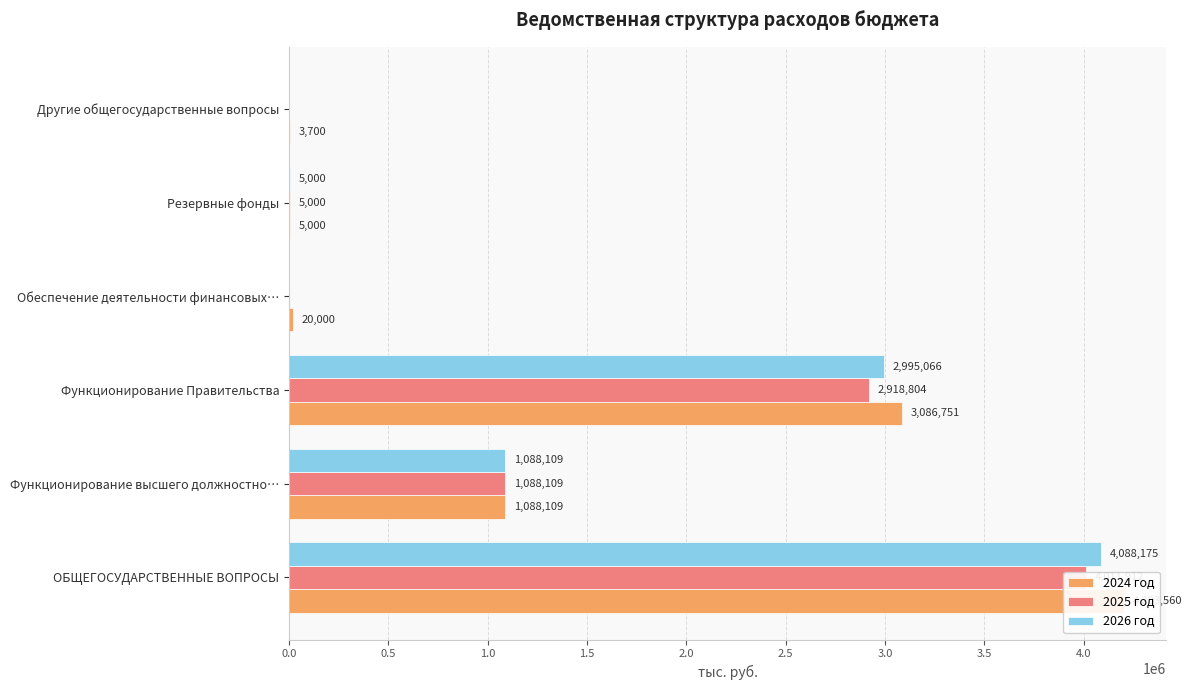

What is the difference between the highest and lowest values at ОБЩЕГОСУДАРСТВЕННЫЕ ВОПРОСЫ?

191647.5